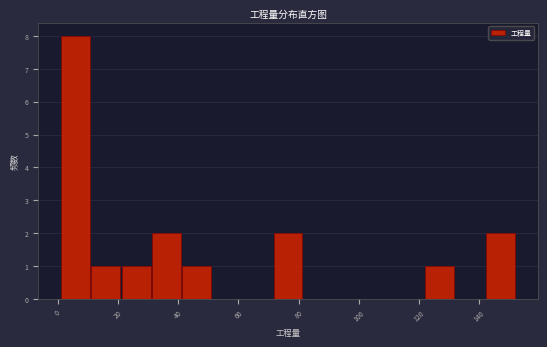

How tall is the bar that spans 0 to 10 on the x-axis? Neither the bar edges nor the heights are printed on the chart, so give them approximately, as read against the axes.

8